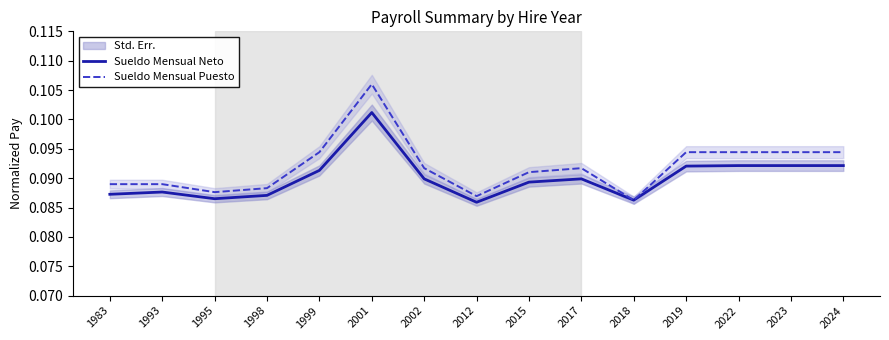

Reading left to right, what are all the values shown in this chart?

Sueldo Mensual Neto: 1983=0.1	1993=0.1	1995=0.1	1998=0.1	1999=0.1	2001=0.1	2002=0.1	2012=0.1	2015=0.1	2017=0.1	2018=0.1	2019=0.1	2022=0.1	2023=0.1	2024=0.1
Sueldo Mensual Puesto: 1983=0.1	1993=0.1	1995=0.1	1998=0.1	1999=0.1	2001=0.1	2002=0.1	2012=0.1	2015=0.1	2017=0.1	2018=0.1	2019=0.1	2022=0.1	2023=0.1	2024=0.1